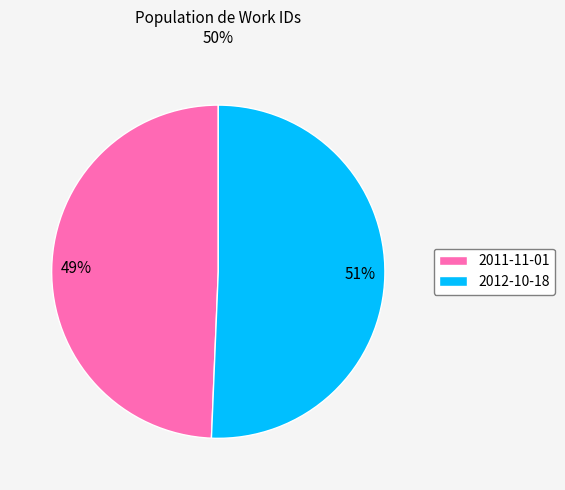

Which slice is the smallest?

2011-11-01